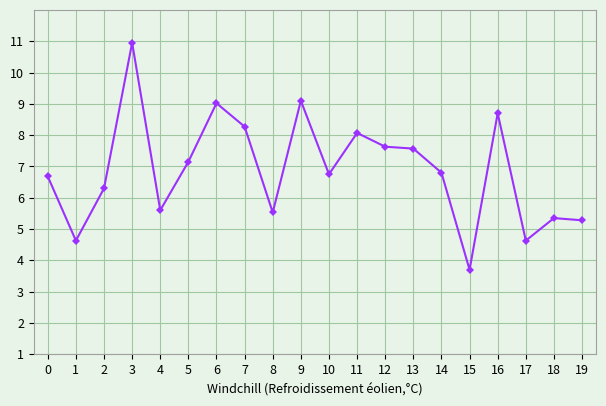

What is the change in value from 8 to 17?

-0.9